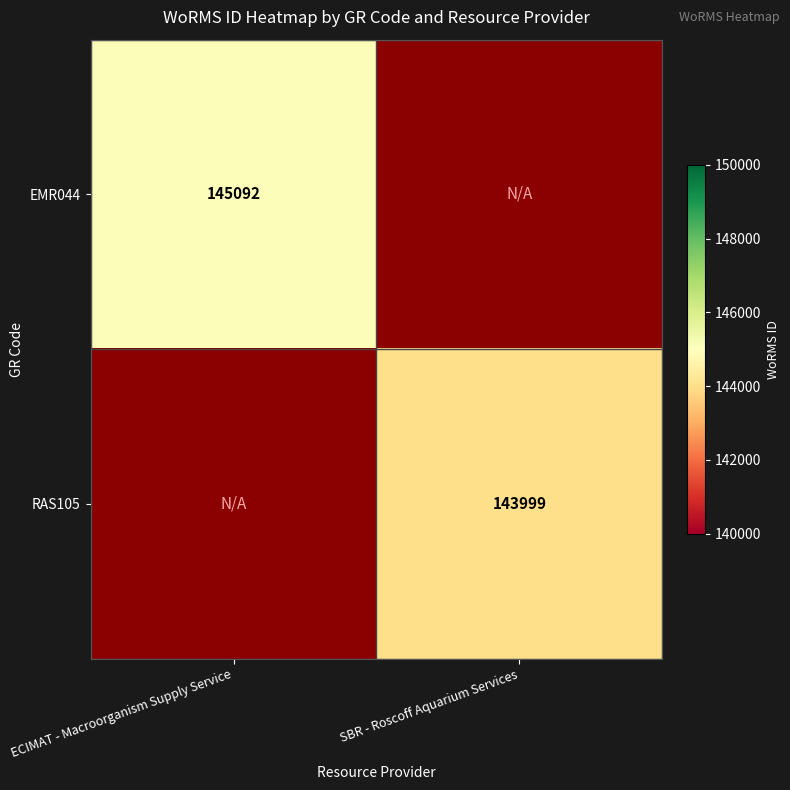

At which category does the chart reach its minimum across all series?

SBR - Roscoff Aquarium Services